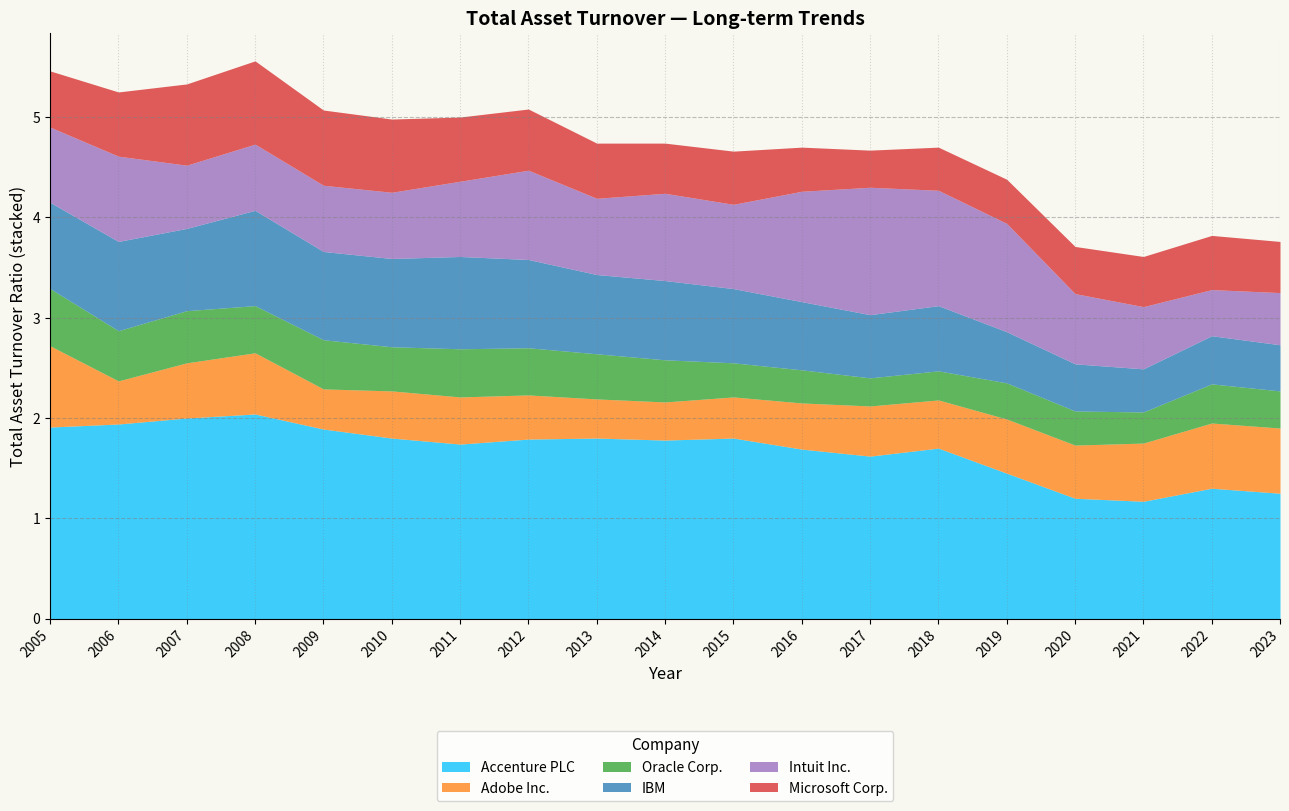

At which label is Oracle Corp. closest to 0?

2017